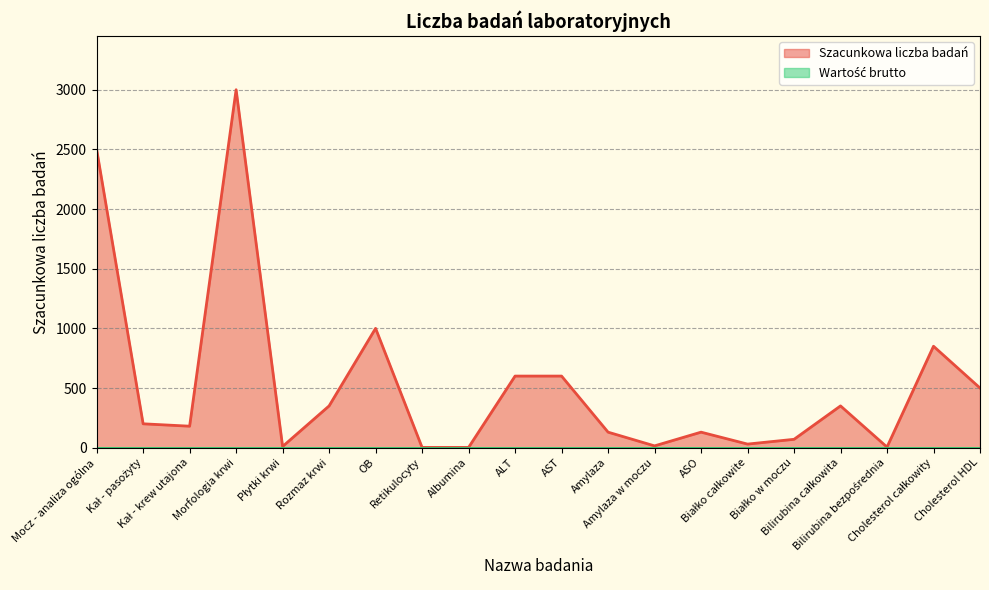

List the labels in order of value, largest first.

Morfologia krwi, Mocz - analiza ogólna, OB, Cholesterol całkowity, ALT, AST, Cholesterol HDL, Rozmaz krwi, Bilirubina całkowita, Kał - pasożyty, Kał - krew utajona, Amylaza, ASO, Białko w moczu, Białko całkowite, Amylaza w moczu, Płytki krwi, Bilirubina bezpośrednia, Retikulocyty, Albumina